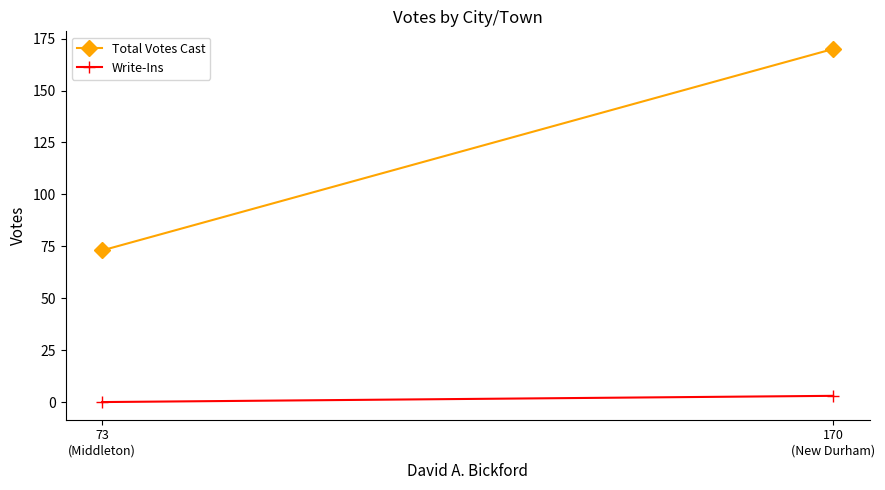

Rank the series by their average value, from lowest to highest.

Write-Ins, Total Votes Cast